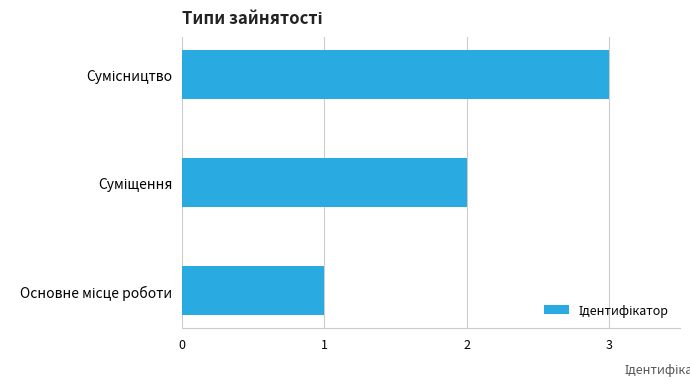

What is the sum of all values?

6